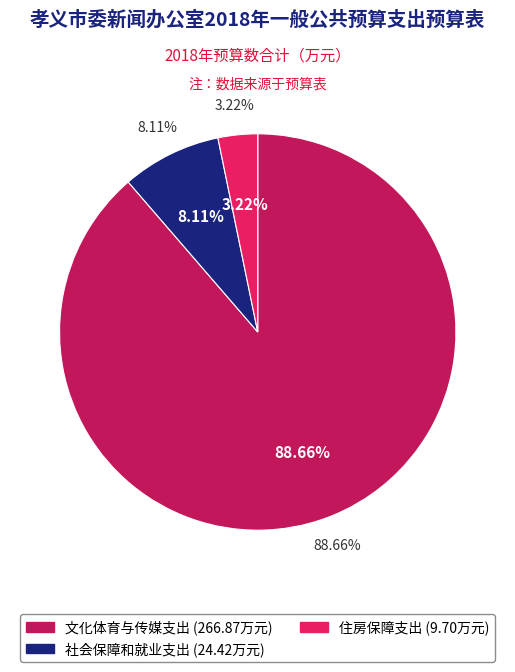

True or false: 文化体育与传媒支出 accounts for 82% of the total.

False